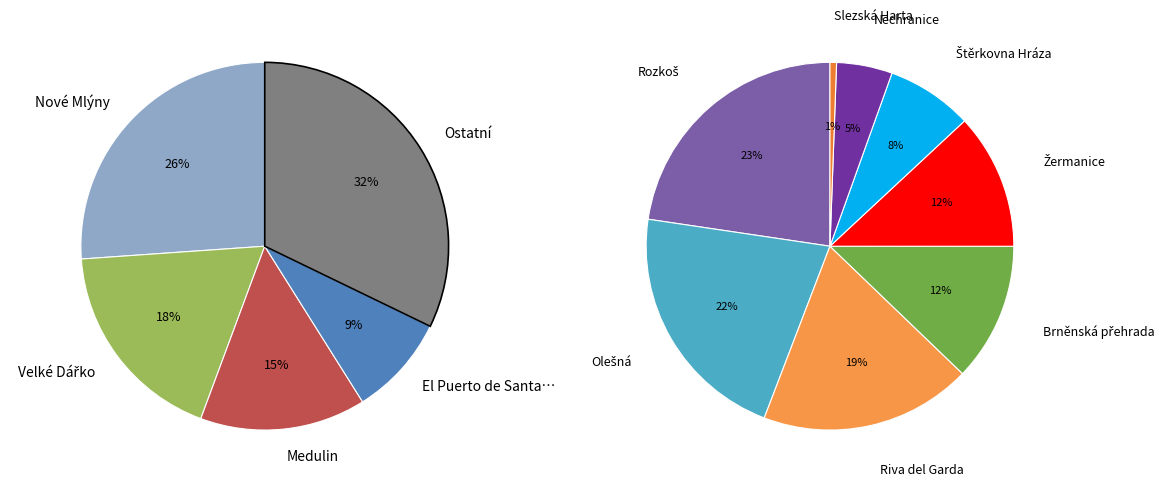

What percentage is the El Puerto de Santa Maria, Spain slice, to the nearest percent?

9%